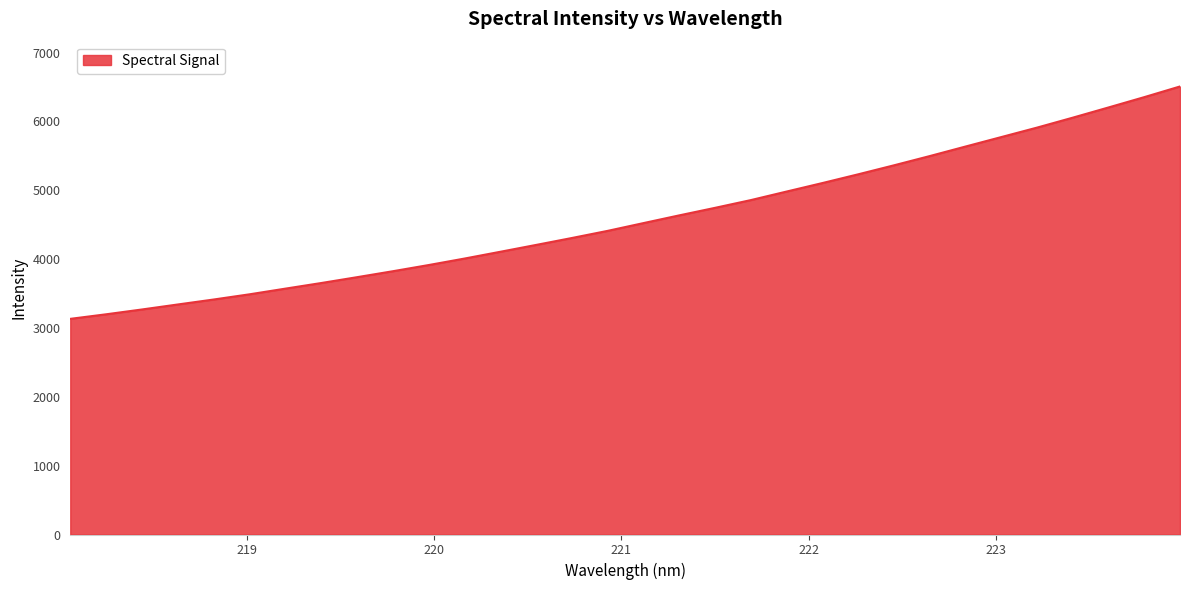

What is the difference between the maximum and minimum values?

3374.9